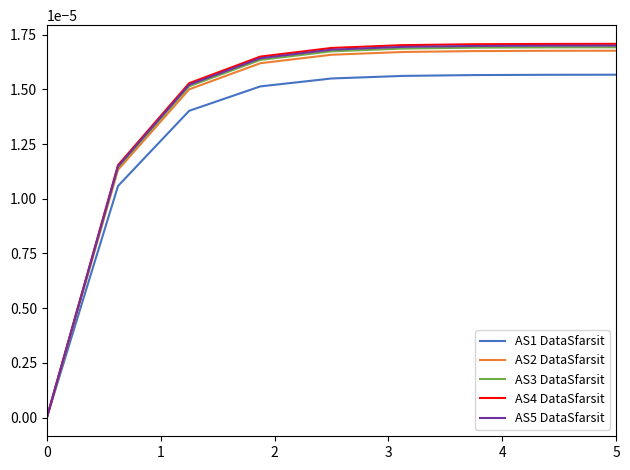

Which series has the largest range (max minus min)?

AS4 DataSfarsit